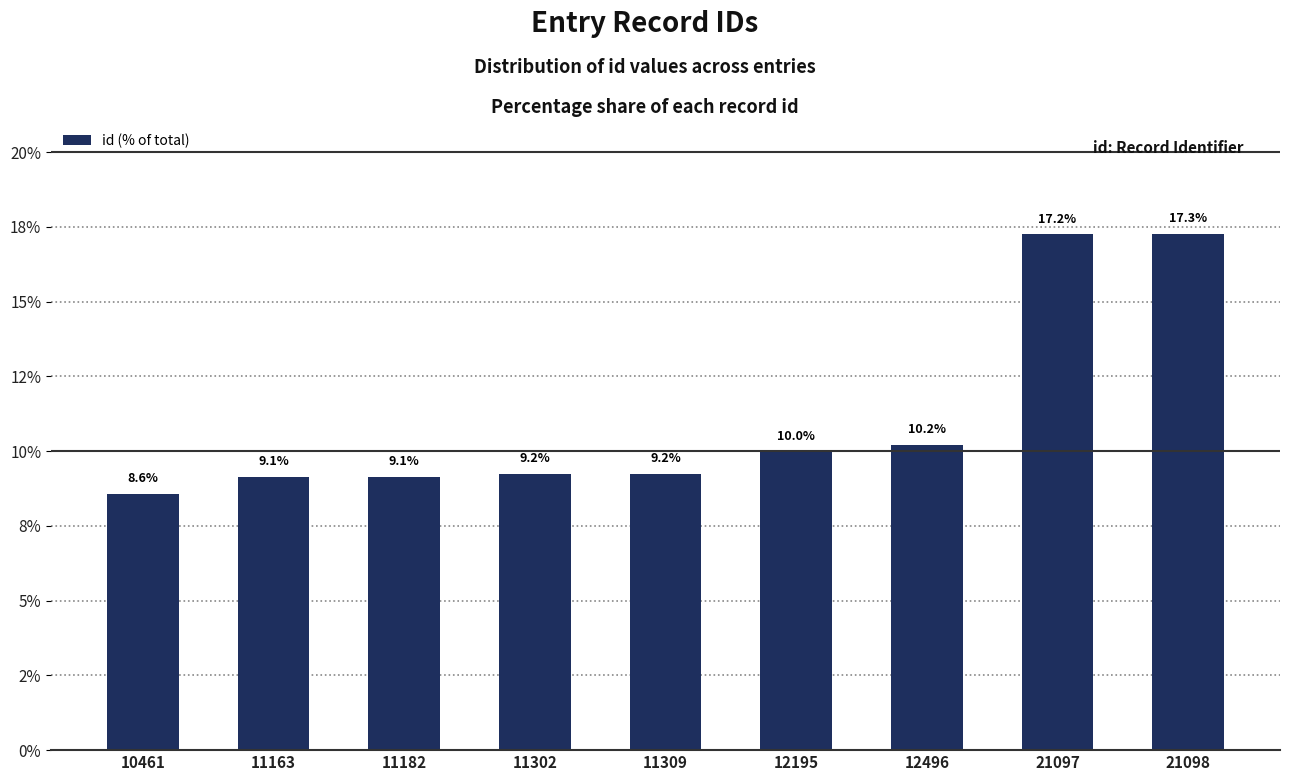

Does the chart contain any negative values?

No